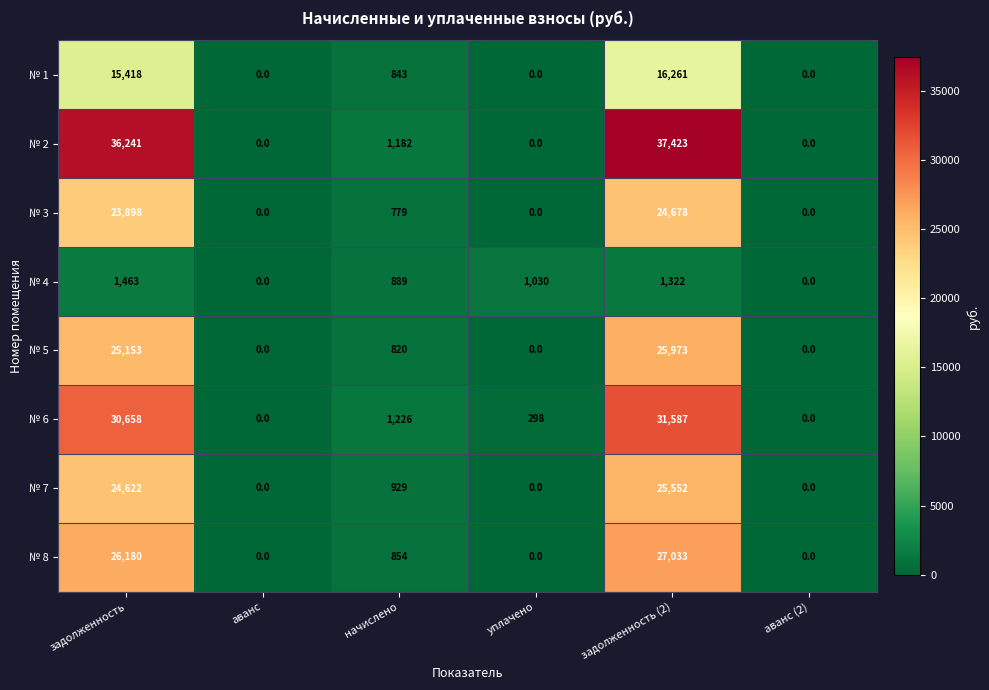

Which category has the highest value across all series?

задолженность (2)